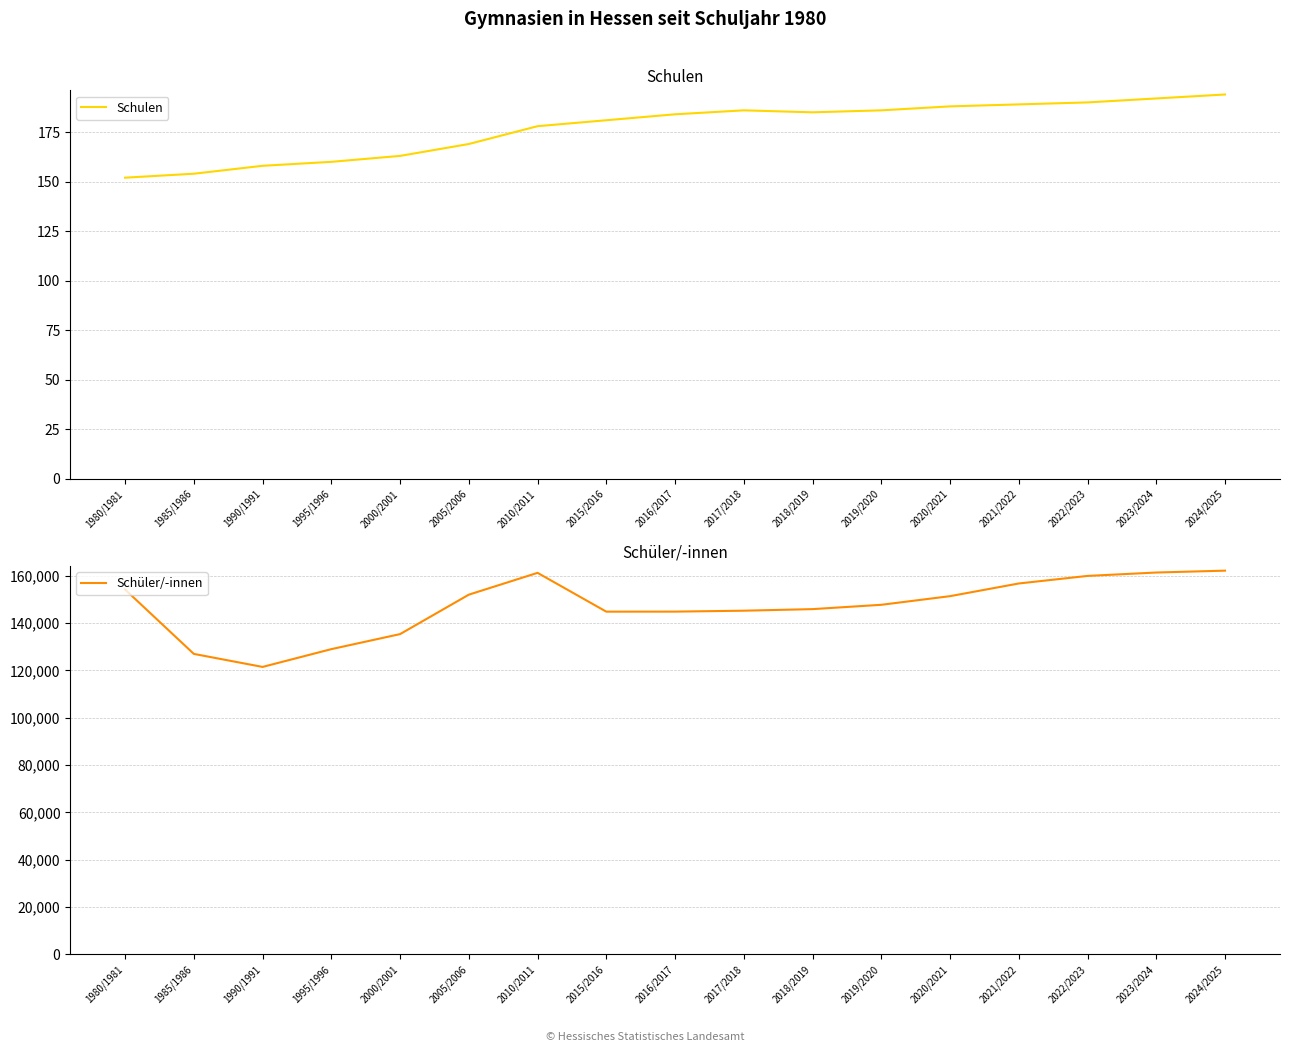

At which category is the sum across all series the highest?

2024/2025